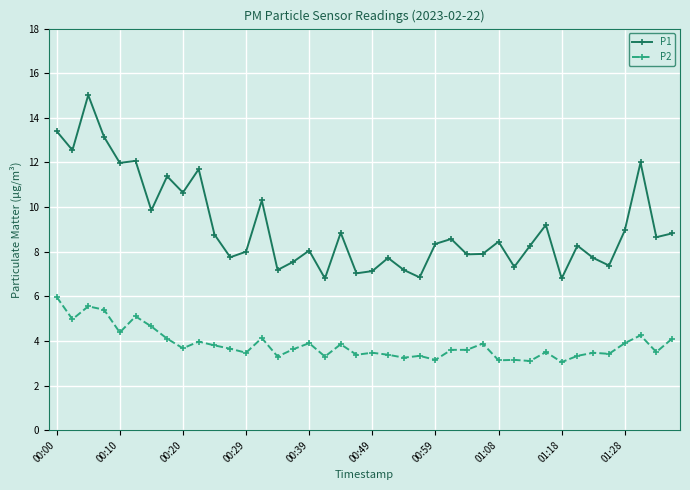

Which series has the largest total across all categories?

P1